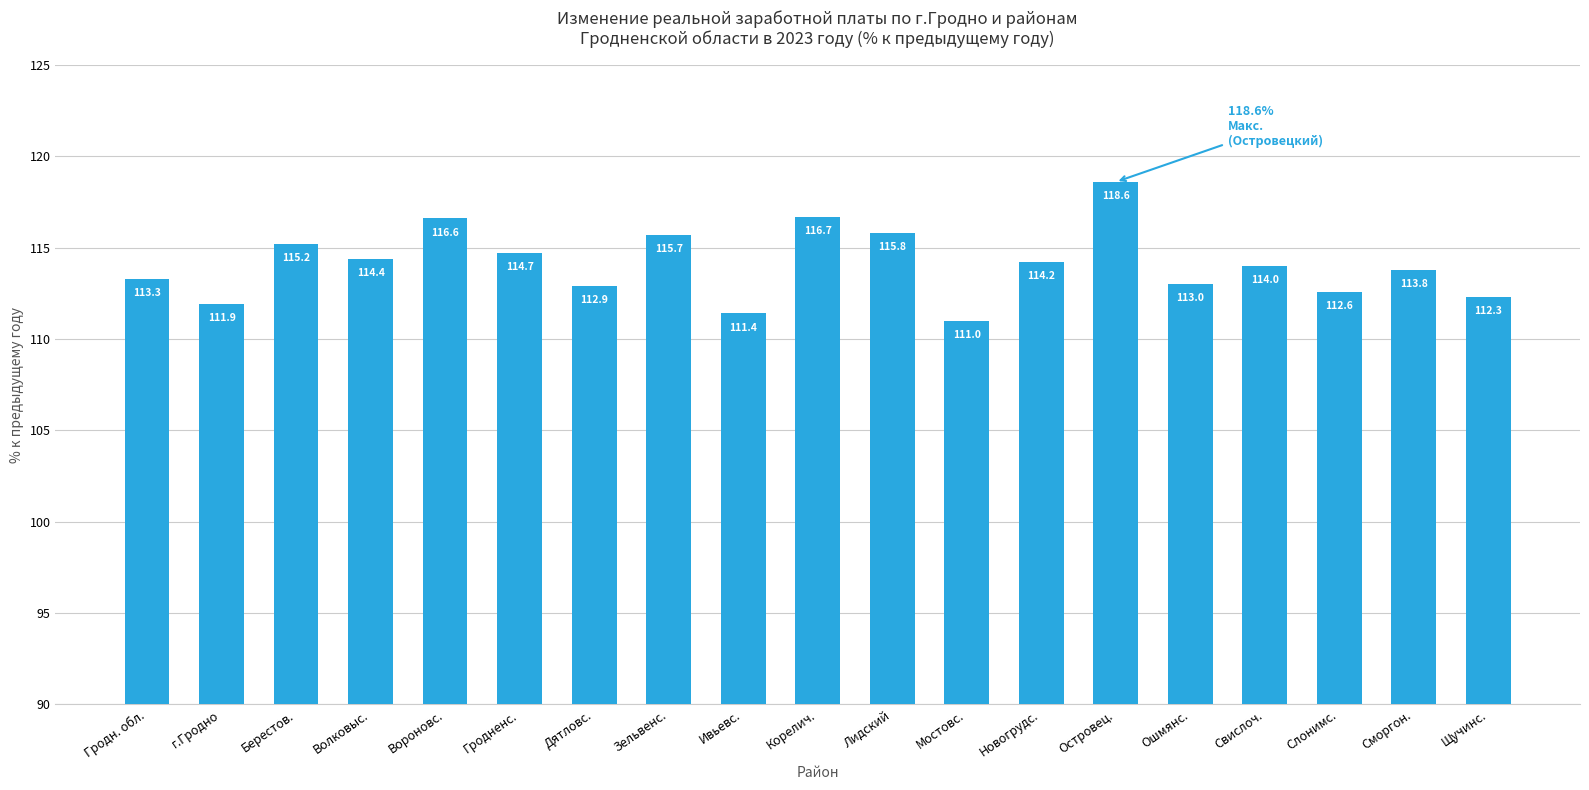

At which category does the chart reach its minimum across all series?

Мостовс.